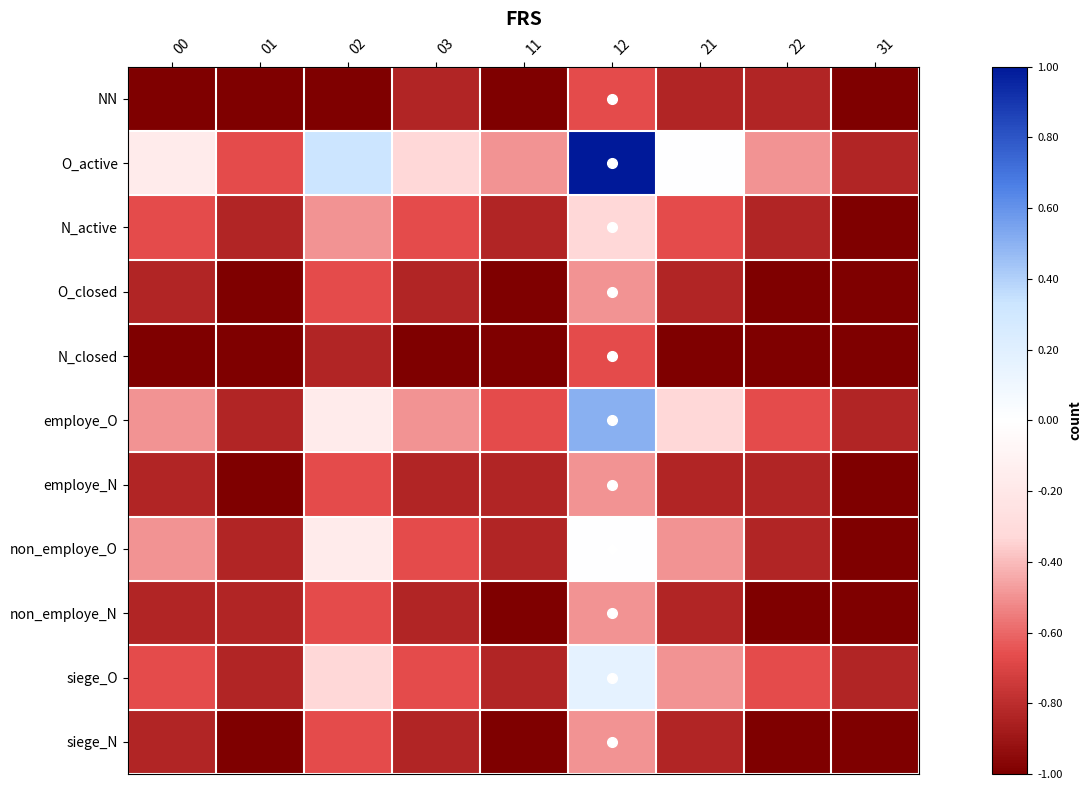

At which category is the sum across all series the highest?

12